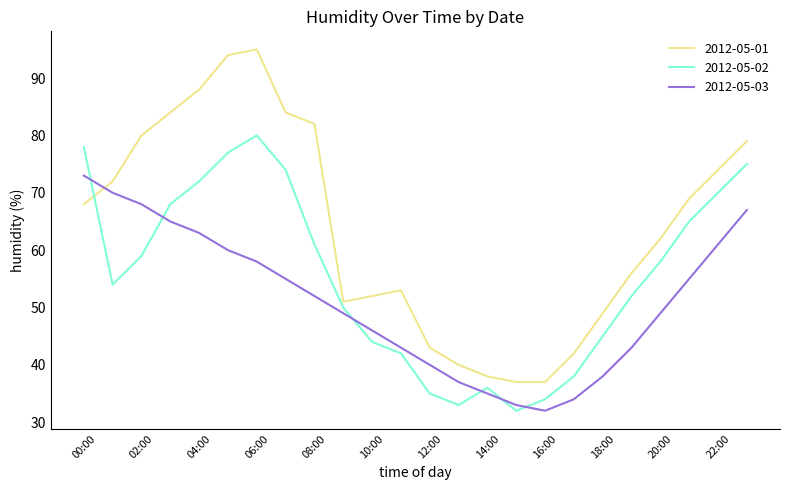

In 2012-05-02, how many points are lower than both neighbors (excluding endpoints)?

3